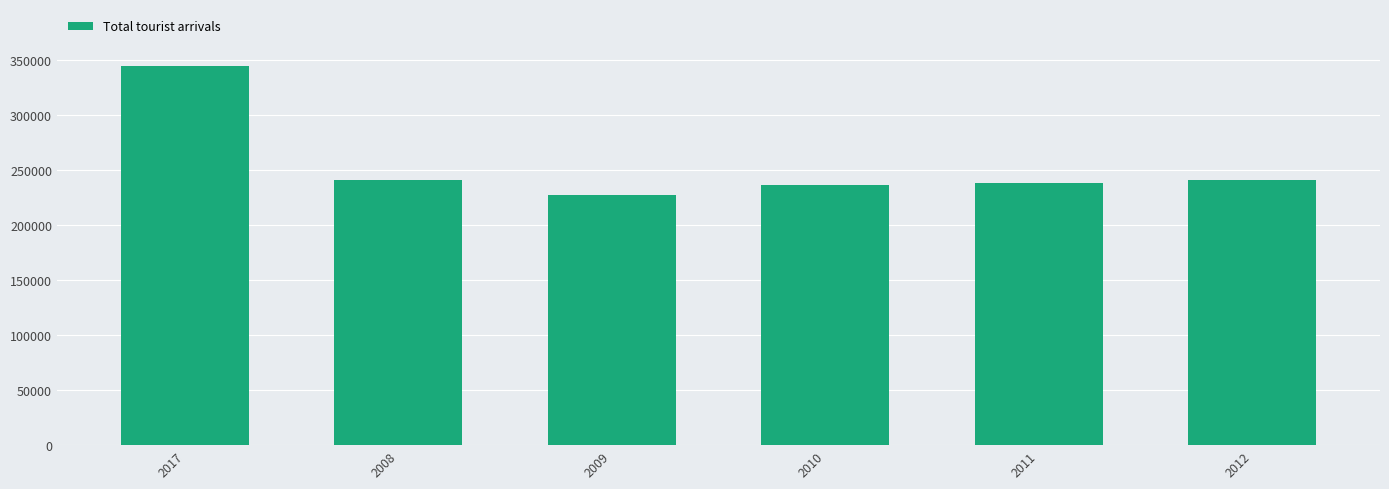

The value at 2017 is 594700. True or false?

False